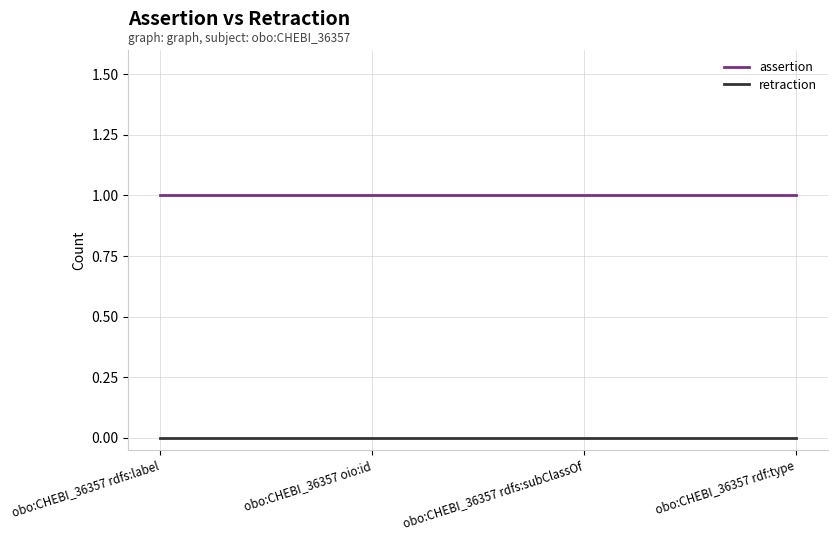

Is the value of assertion at obo:CHEBI_36357 rdfs:subClassOf greater than the value of retraction at obo:CHEBI_36357 rdfs:subClassOf?

Yes